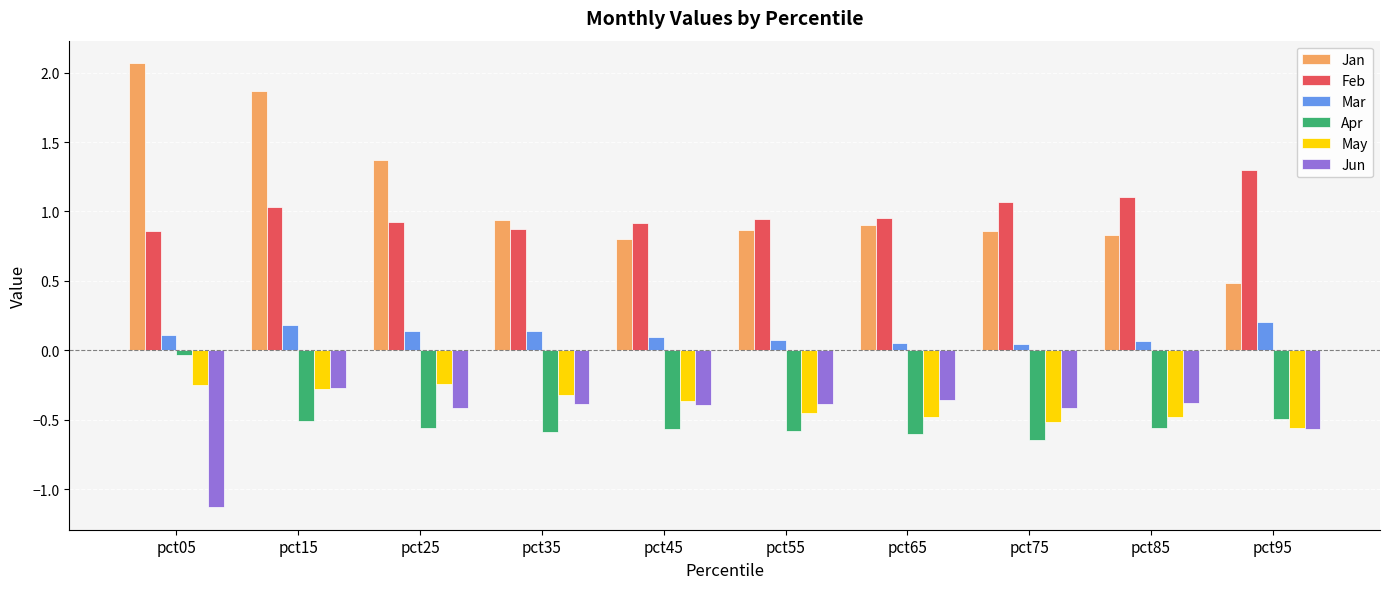

What value does the Jan series have at pct25?

1.4